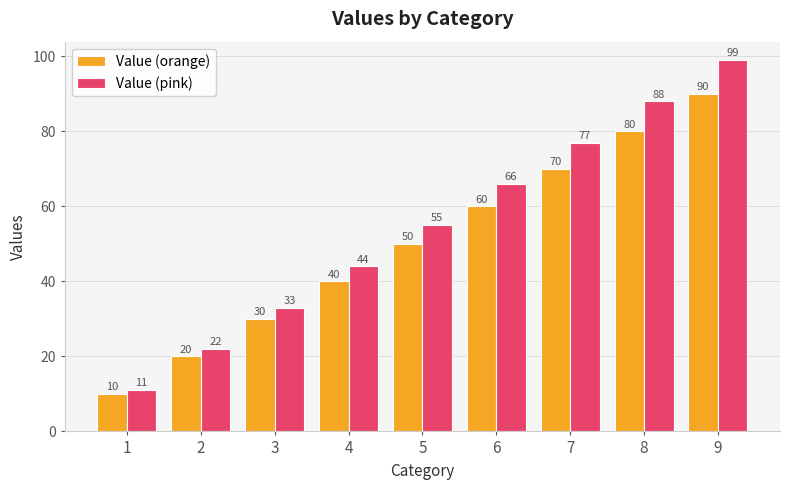

Is the value of Value (pink) at 7 greater than the value of Value (orange) at 2?

Yes